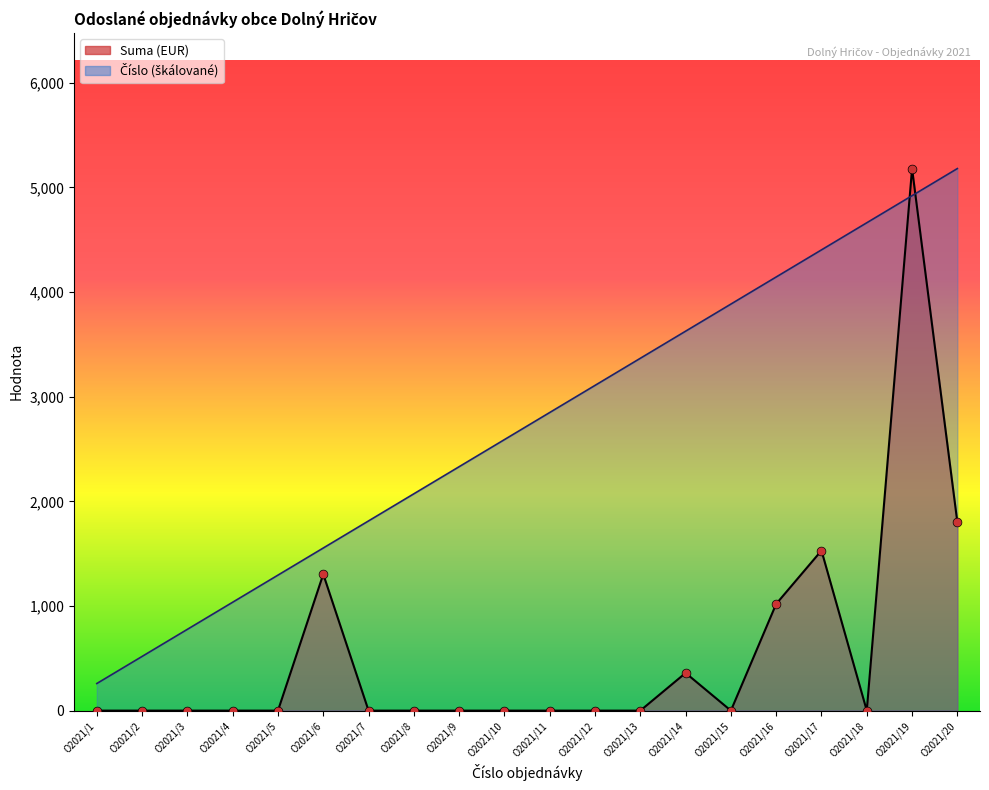

At how many categories does at least one series exceed 4476?

3